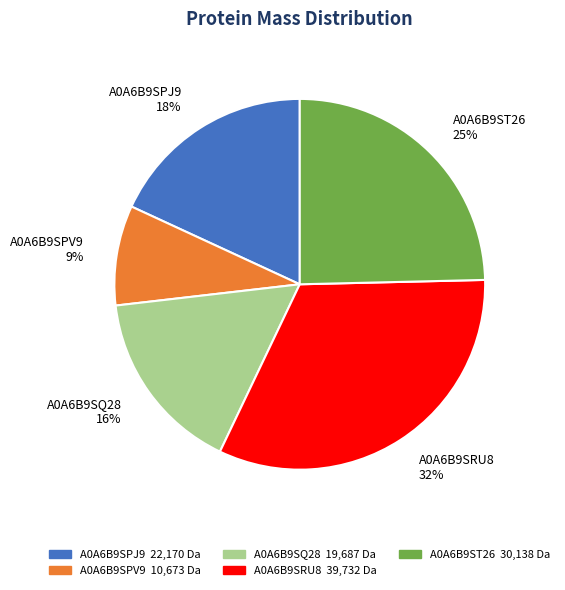

Between A0A6B9SQ28 and A0A6B9ST26, which is larger?

A0A6B9ST26